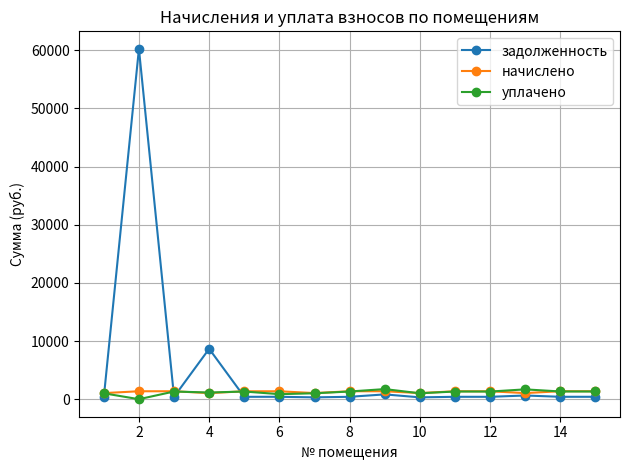

Which series has the widest spread of values?

задолженность